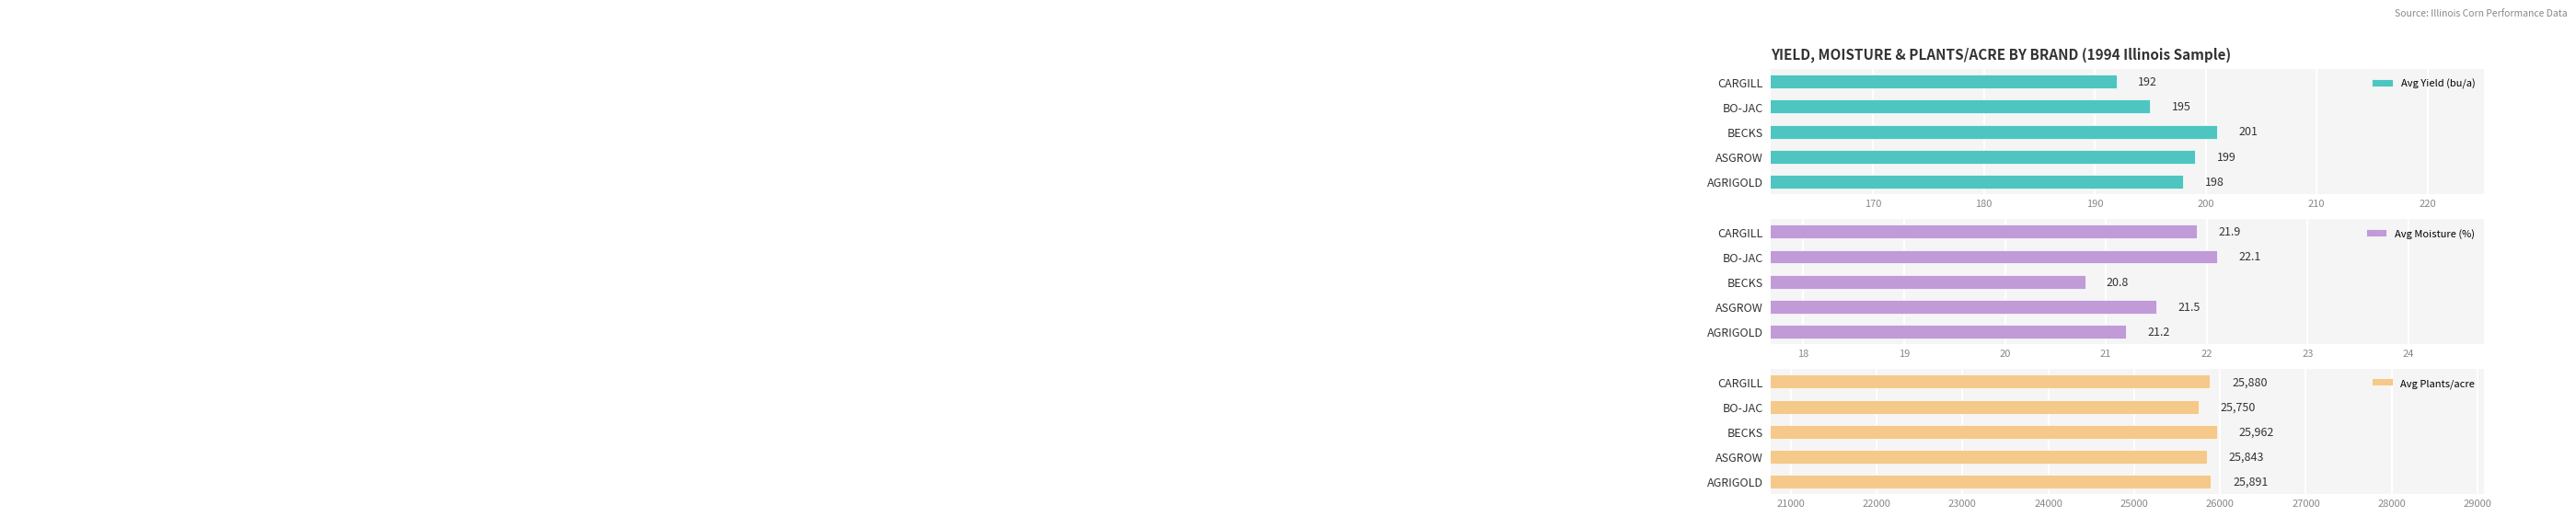

The value of Avg Yield (bu/a) at AGRIGOLD is 45. True or false?

False